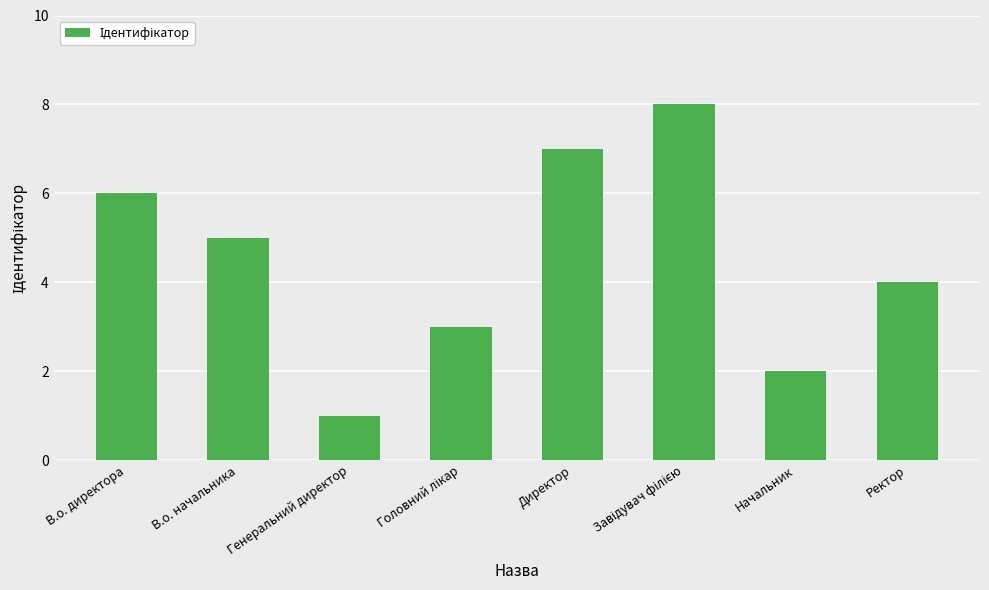

True or false: the data shows 4 at Ректор.

True